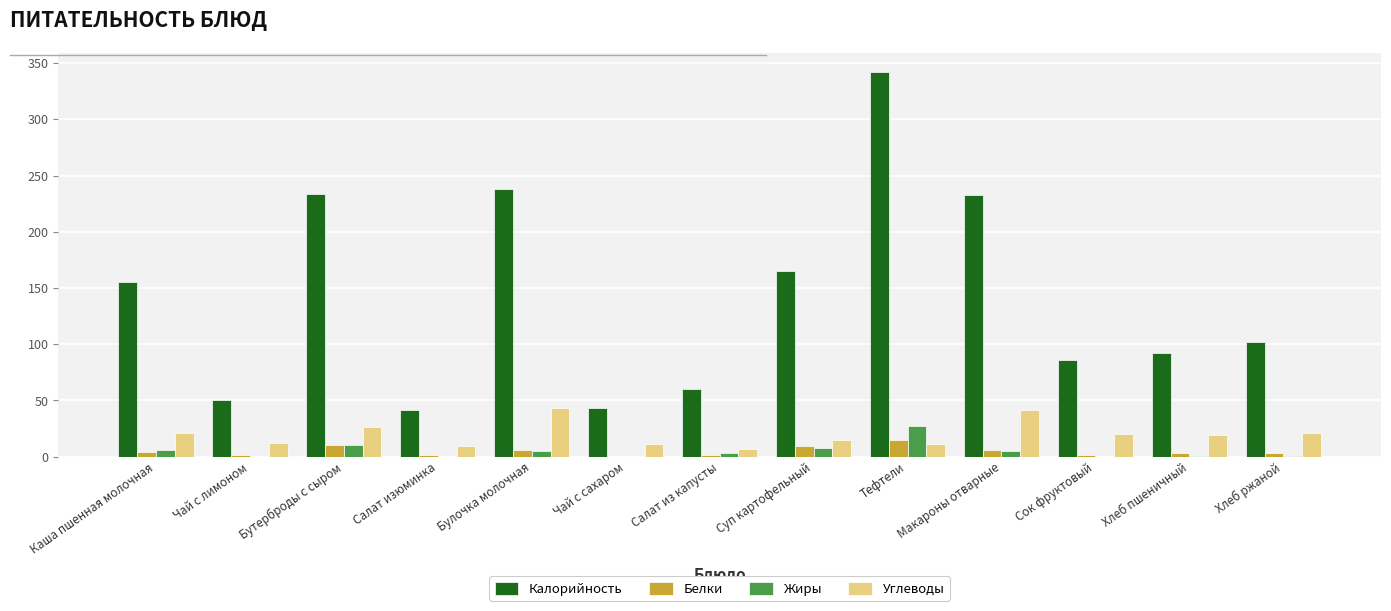

What is the maximum value shown in the chart?

342.0